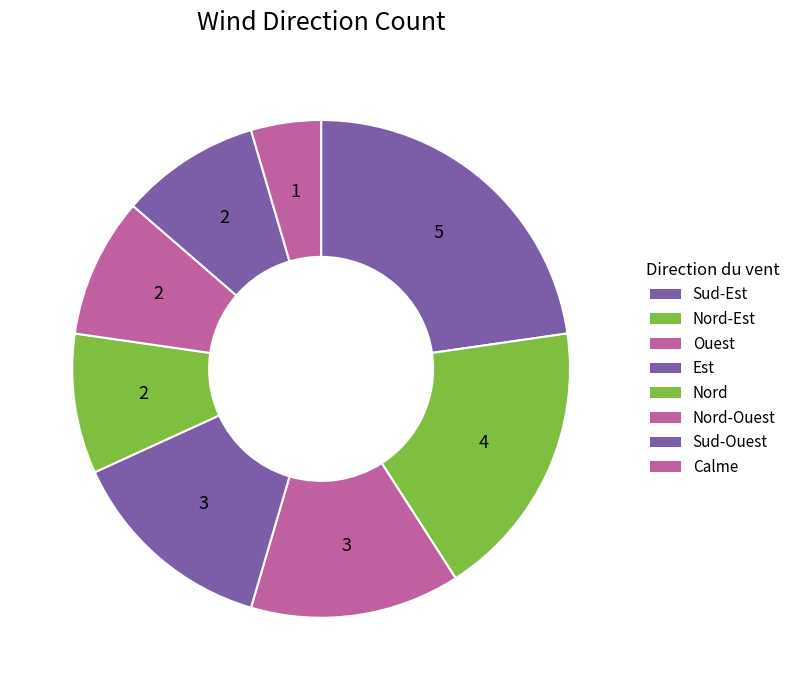

How many slices are in this pie chart?

8